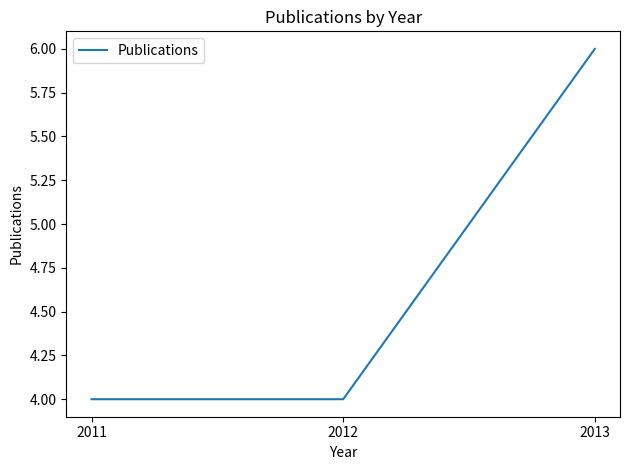

What is the smallest value displayed?

4